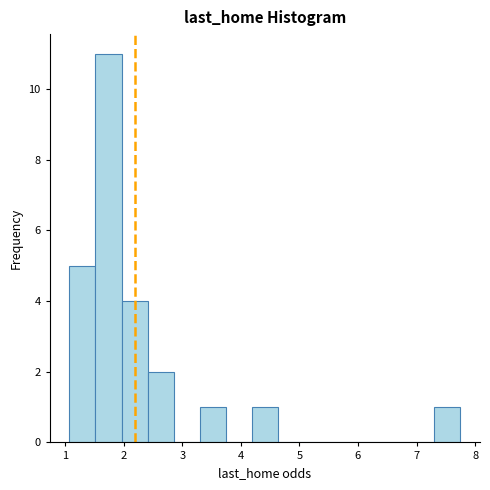

Reading left to right, transcribe this chart: for each bar, give the range it covers on the x-axis and its height. Neither the bar edges nor the heights are printed on the chart, so give them approximately, as read against the axes.

1.1 to 1.5: 5
1.5 to 2.0: 11
2.0 to 2.4: 4
2.4 to 2.9: 2
2.9 to 3.3: 0
3.3 to 3.7: 1
3.7 to 4.2: 0
4.2 to 4.6: 1
4.6 to 5.1: 0
5.1 to 5.5: 0
5.5 to 6.0: 0
6.0 to 6.4: 0
6.4 to 6.9: 0
6.9 to 7.3: 0
7.3 to 7.8: 1